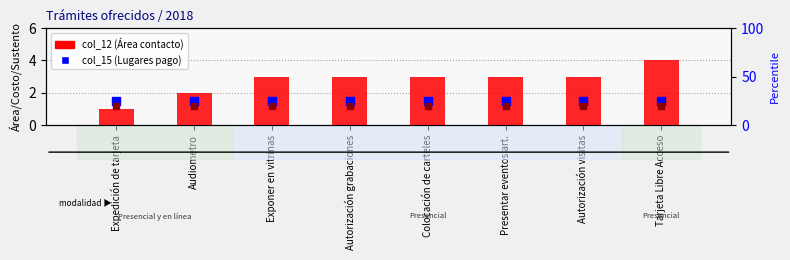

Which series contains the highest Y value?

col_15 (Lugares pago)